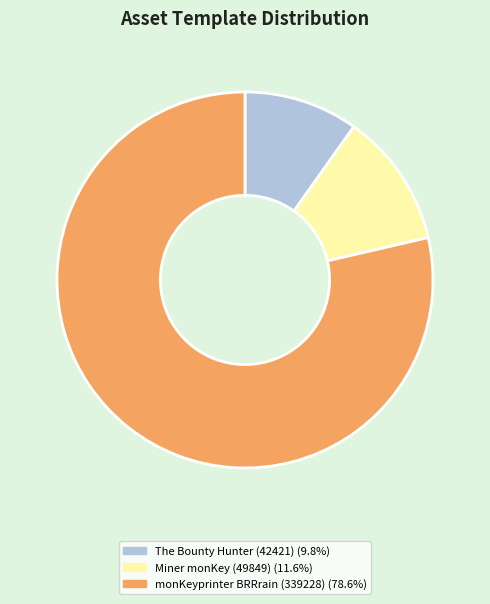

Does any single category account for the majority?

Yes